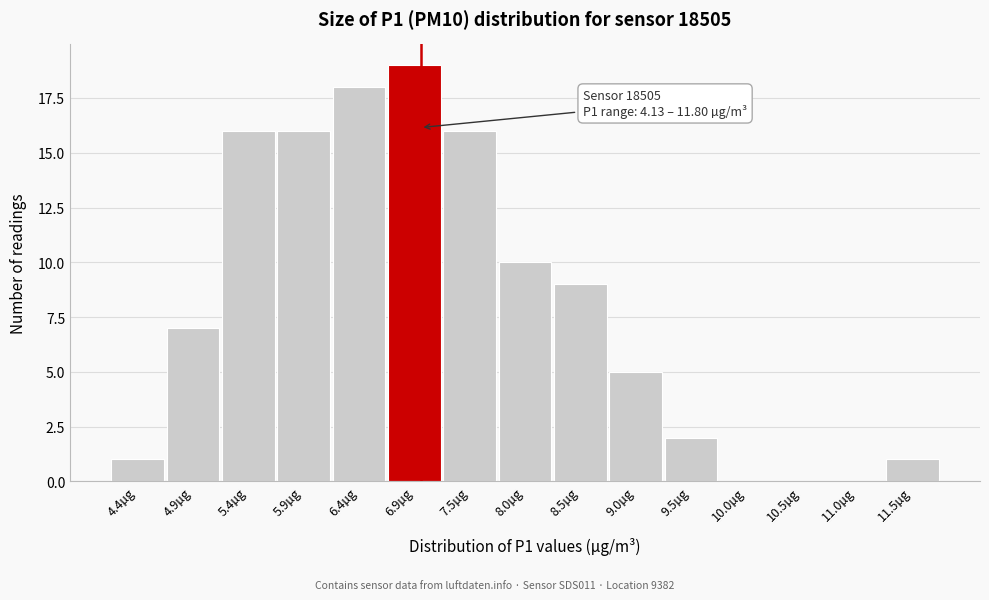

Which range on the x-axis has the tallest bar?

6.7 to 7.2